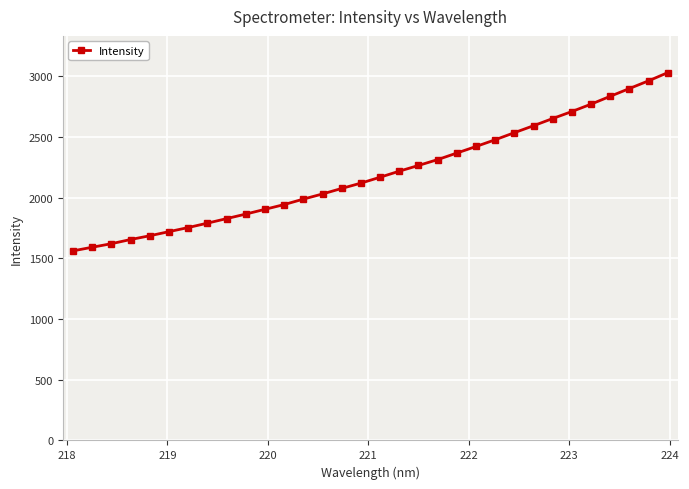

What is the difference between the second highest and second lowest values?

1370.1